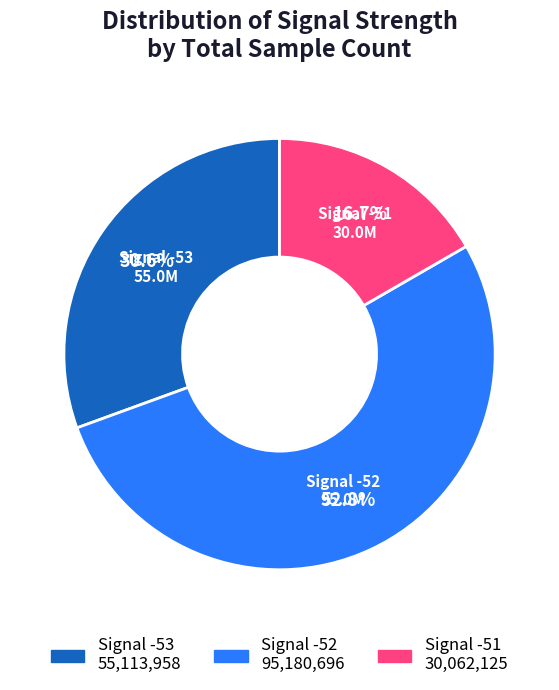

Does any single category account for the majority?

Yes